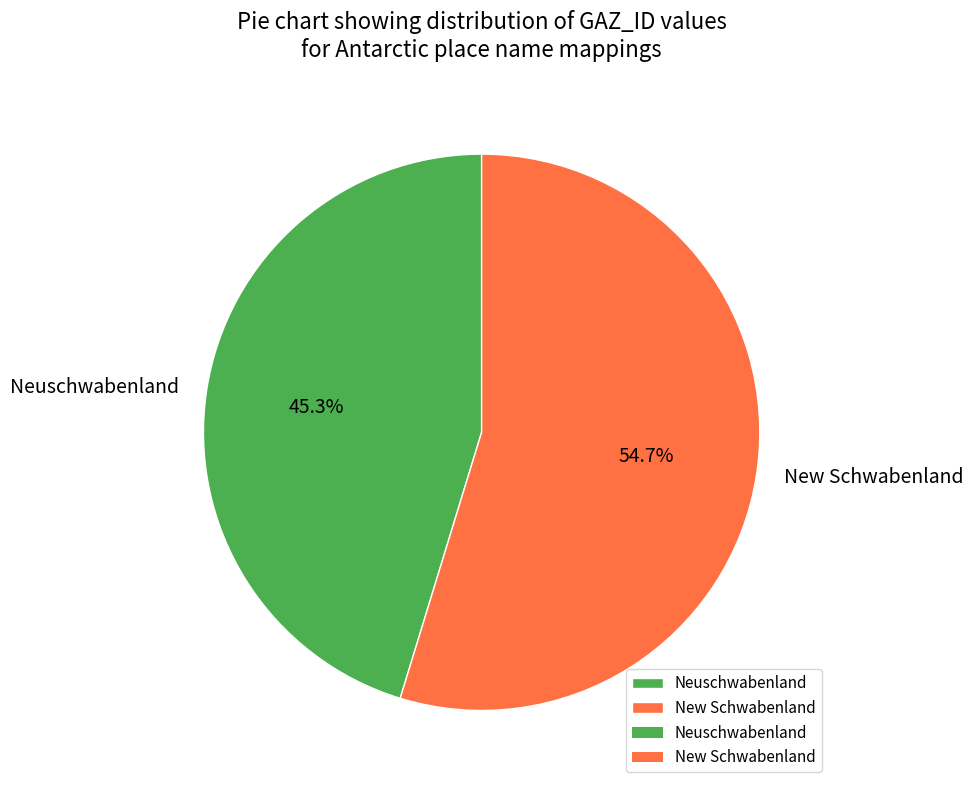

To the nearest percent, what percentage of the pie is Neuschwabenland?

45%